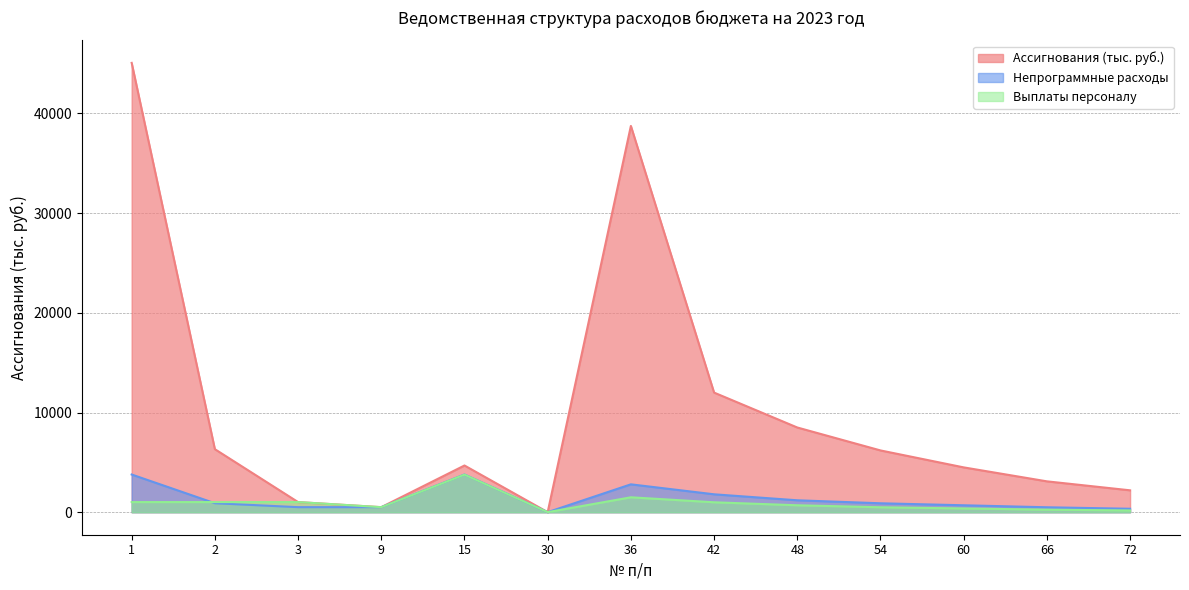

What are all the series names shown in the legend?

Ассигнования (тыс. руб.), Непрограммные расходы, Выплаты персоналу